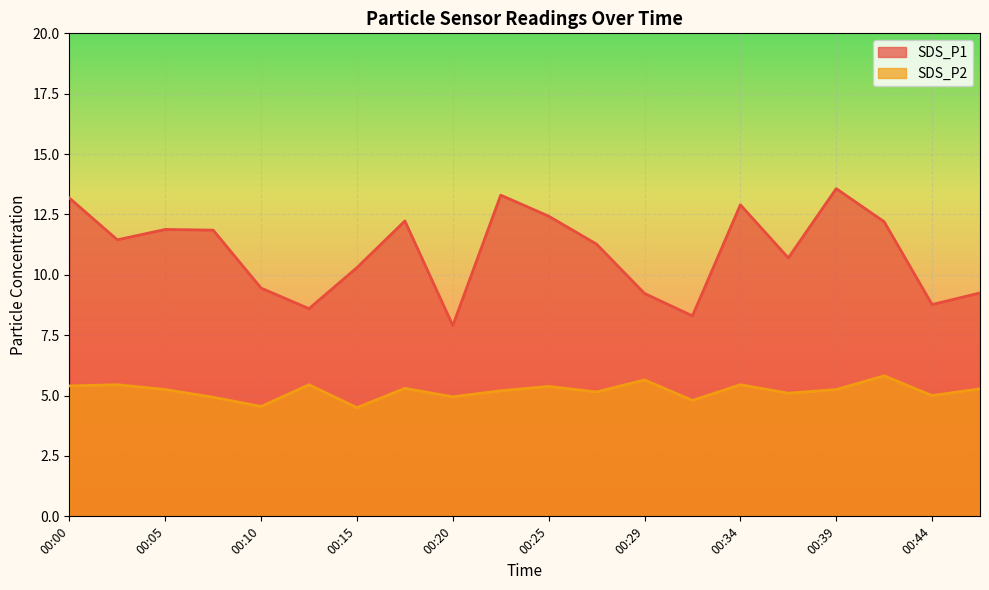

Reading left to right, what are all the values shown in this chart?

SDS_P1: 00:00=13.2	00:03=11.4	00:05=11.9	00:07=11.8	00:10=9.4	00:12=8.6	00:15=10.3	00:17=12.2	00:20=7.9	00:22=13.3	00:25=12.4	00:27=11.3	00:29=9.2	00:32=8.3	00:34=12.9	00:37=10.7	00:39=13.6	00:42=12.2	00:44=8.8	00:47=9.2
SDS_P2: 00:00=5.4	00:03=5.5	00:05=5.2	00:07=4.9	00:10=4.5	00:12=5.5	00:15=4.5	00:17=5.3	00:20=5.0	00:22=5.2	00:25=5.4	00:27=5.2	00:29=5.7	00:32=4.8	00:34=5.5	00:37=5.1	00:39=5.2	00:42=5.8	00:44=5.0	00:47=5.3